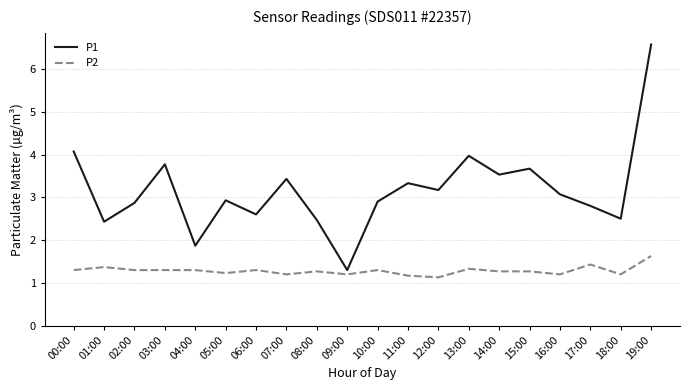

What is the average value of the P1 series?

3.2